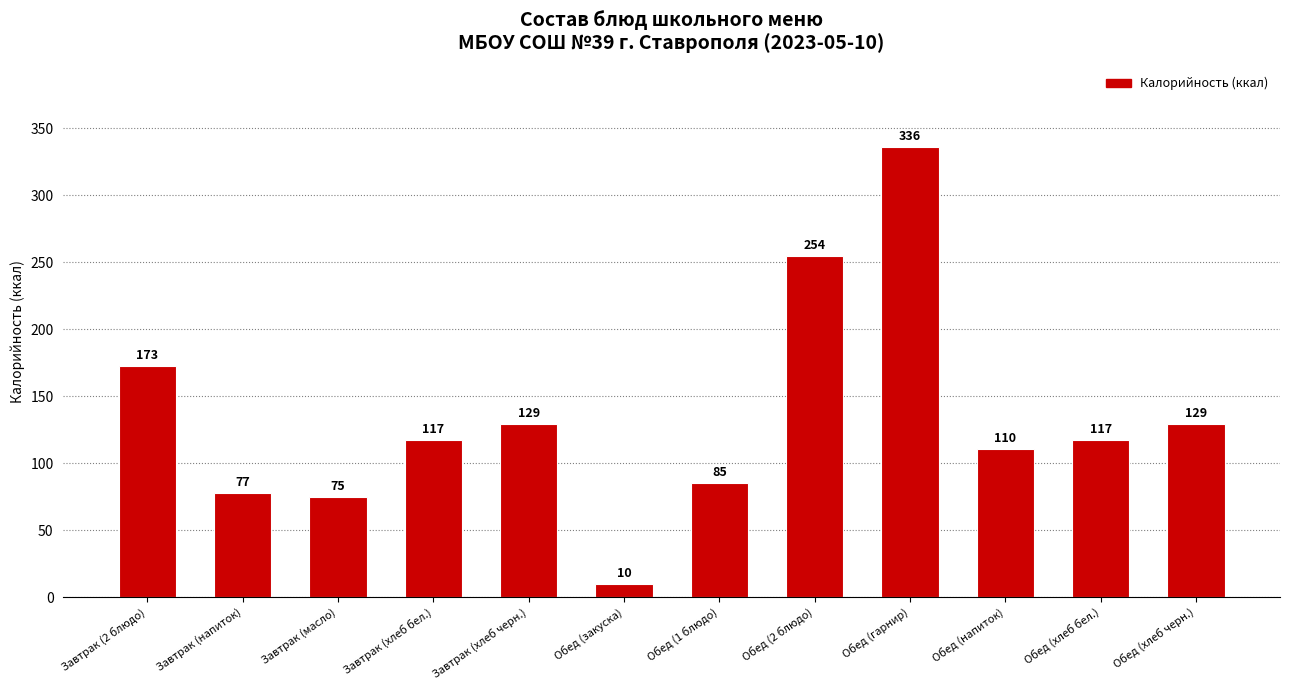

What is the change in value from Завтрак (масло) to Обед (гарнир)?

+261.0